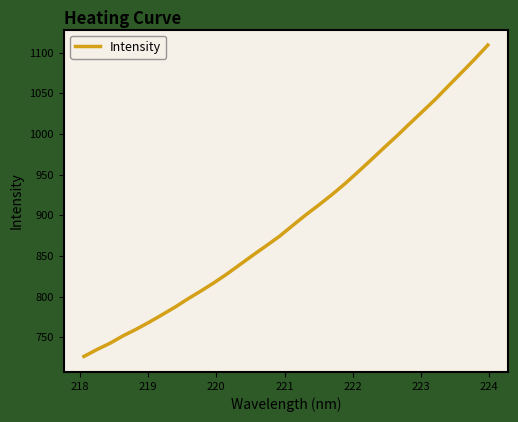

What is the minimum value shown in the chart?

726.4